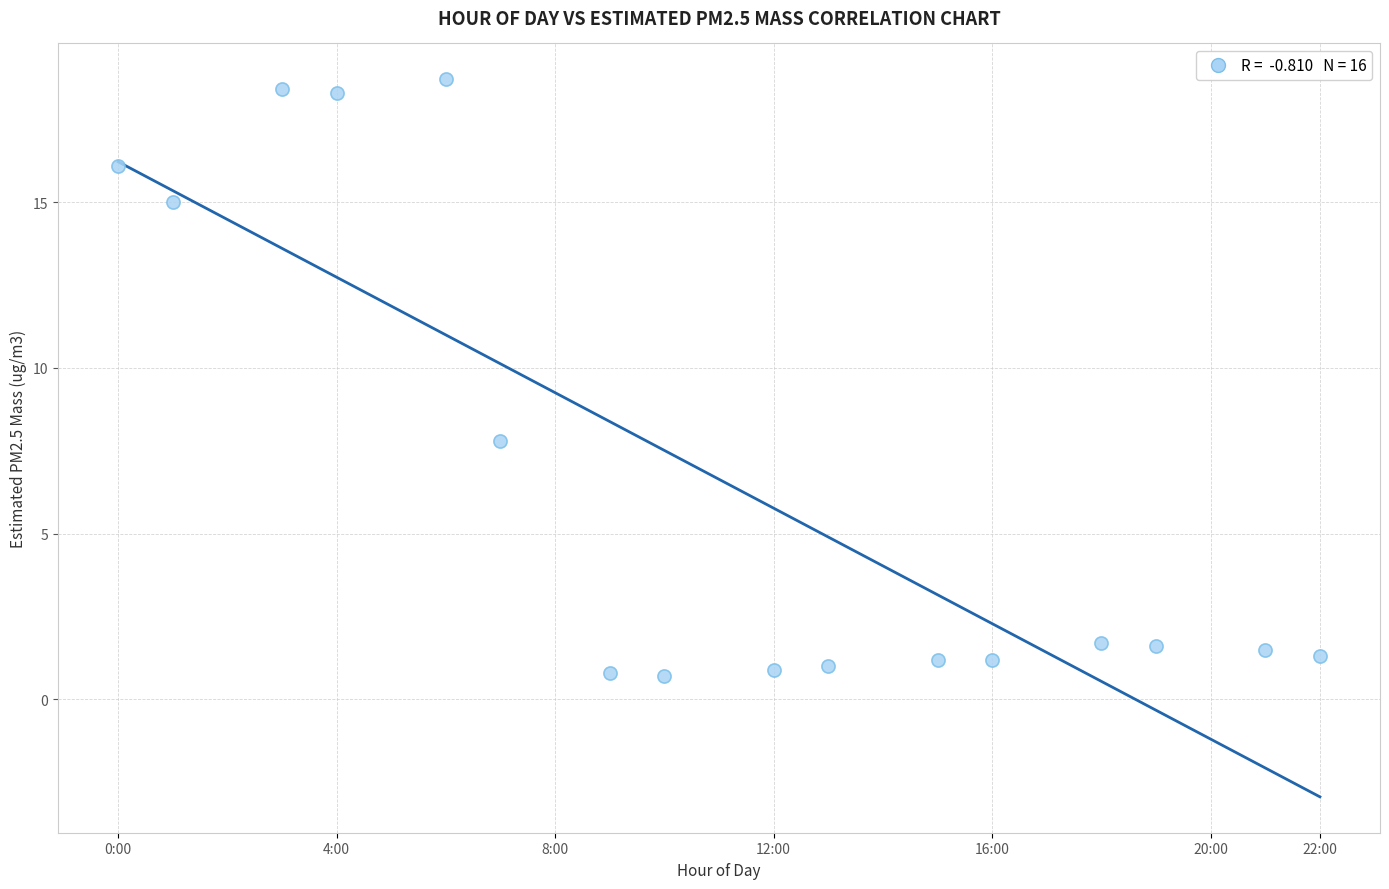

What Y value in the scatter plot is closest to 9?

7.8